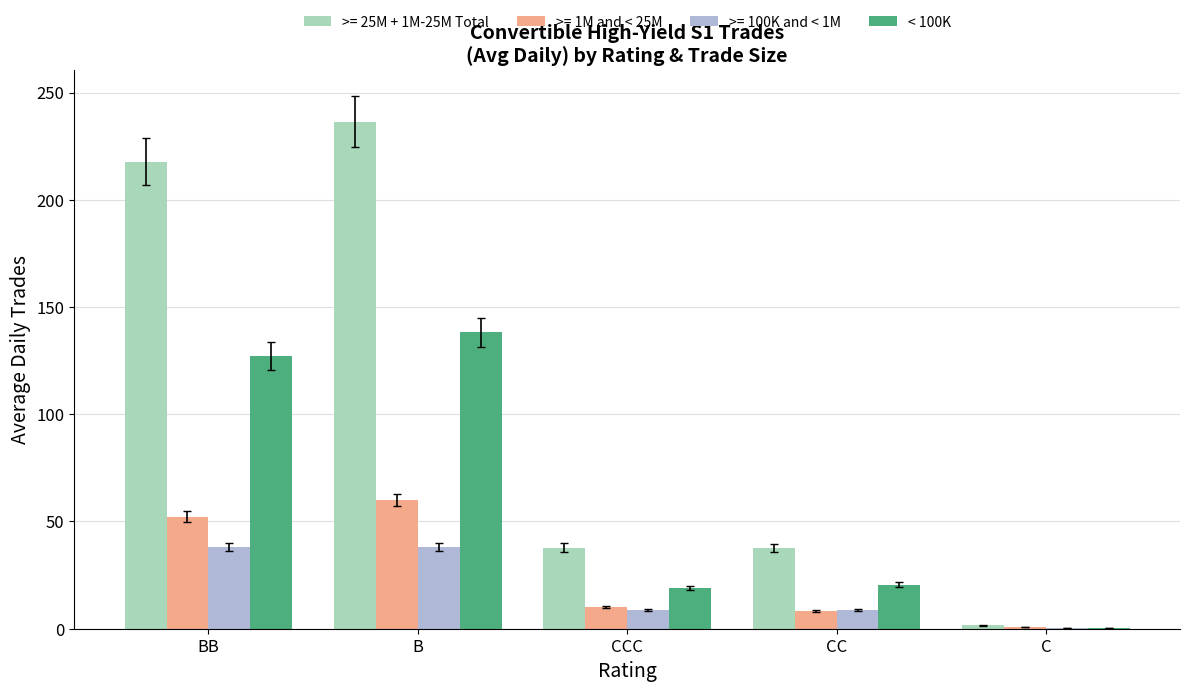

What is the greatest value displayed?

236.4